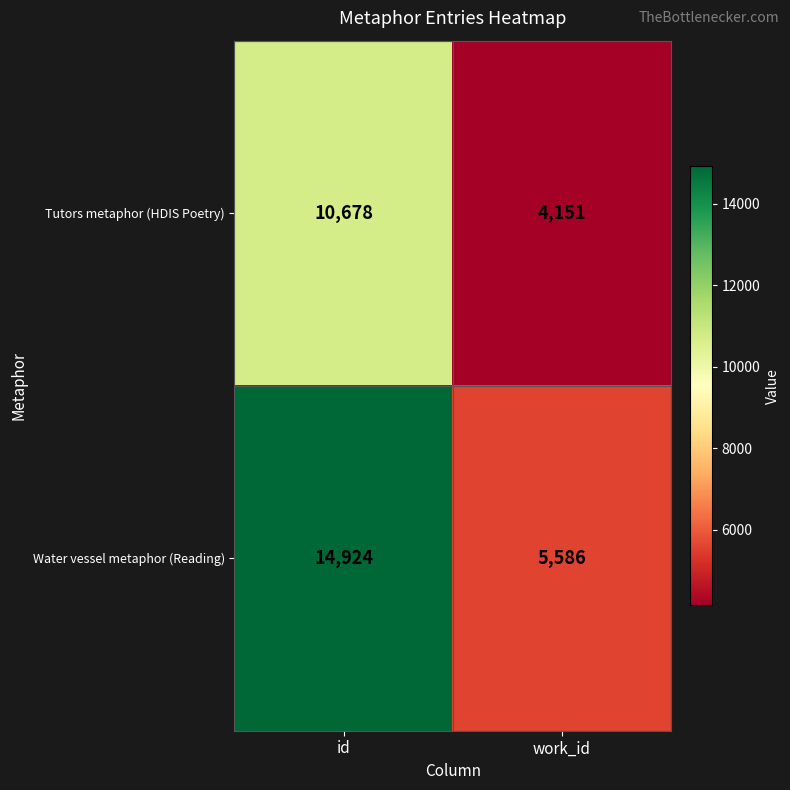

Rank the series at id from lowest to highest value.

Tutors metaphor (HDIS Poetry), Water vessel metaphor (Reading)